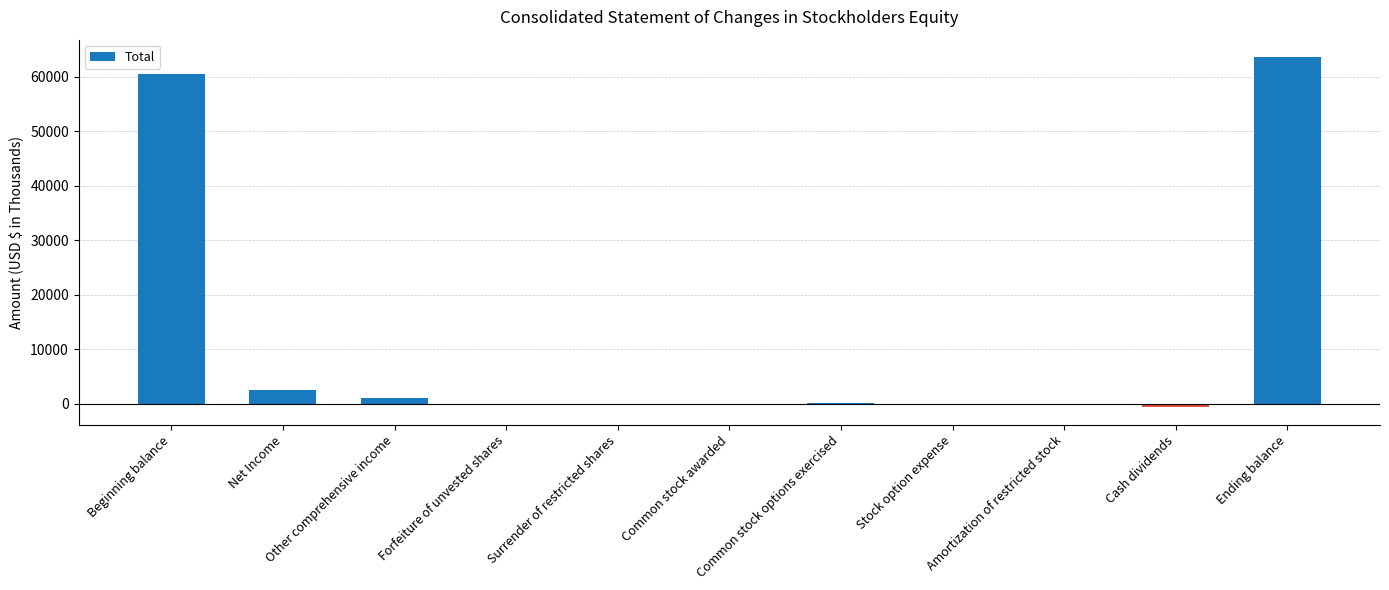

What is the greatest value displayed?

63595